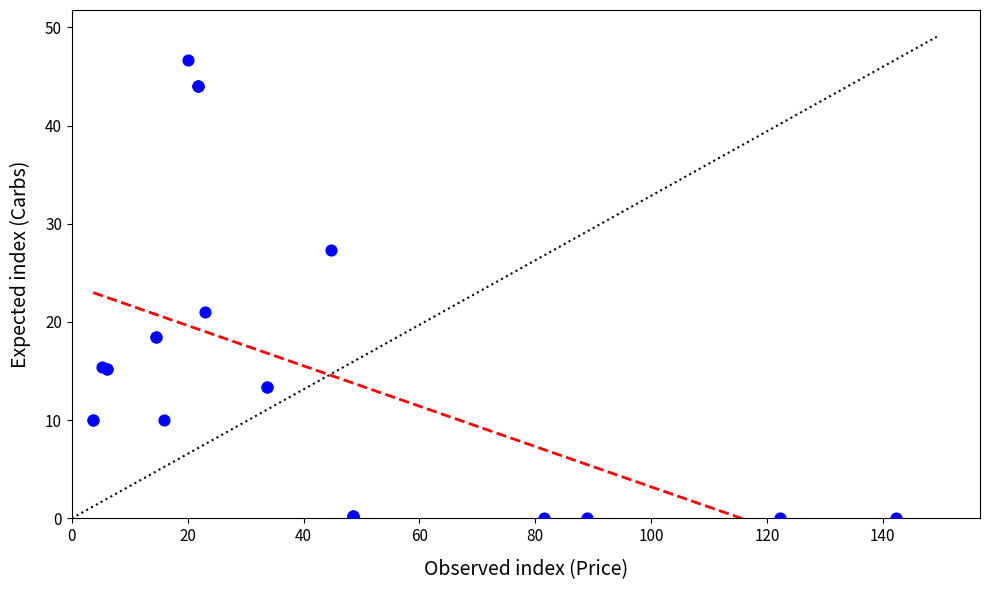

What Y value in the scatter plot is closest to 23?

21.0